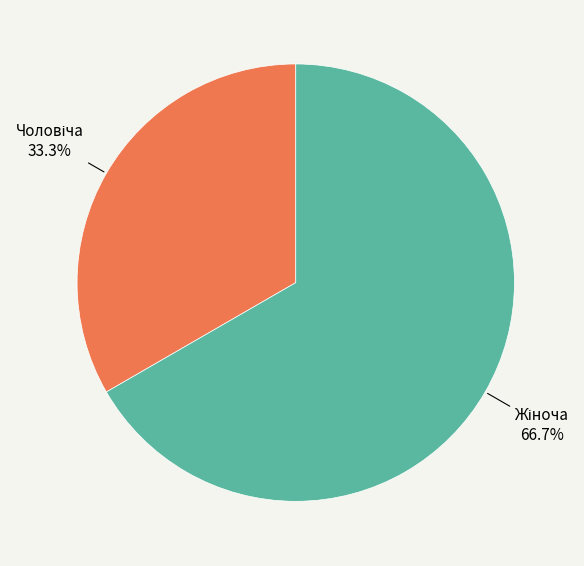

Is there any slice that represents more than half of the pie?

Yes